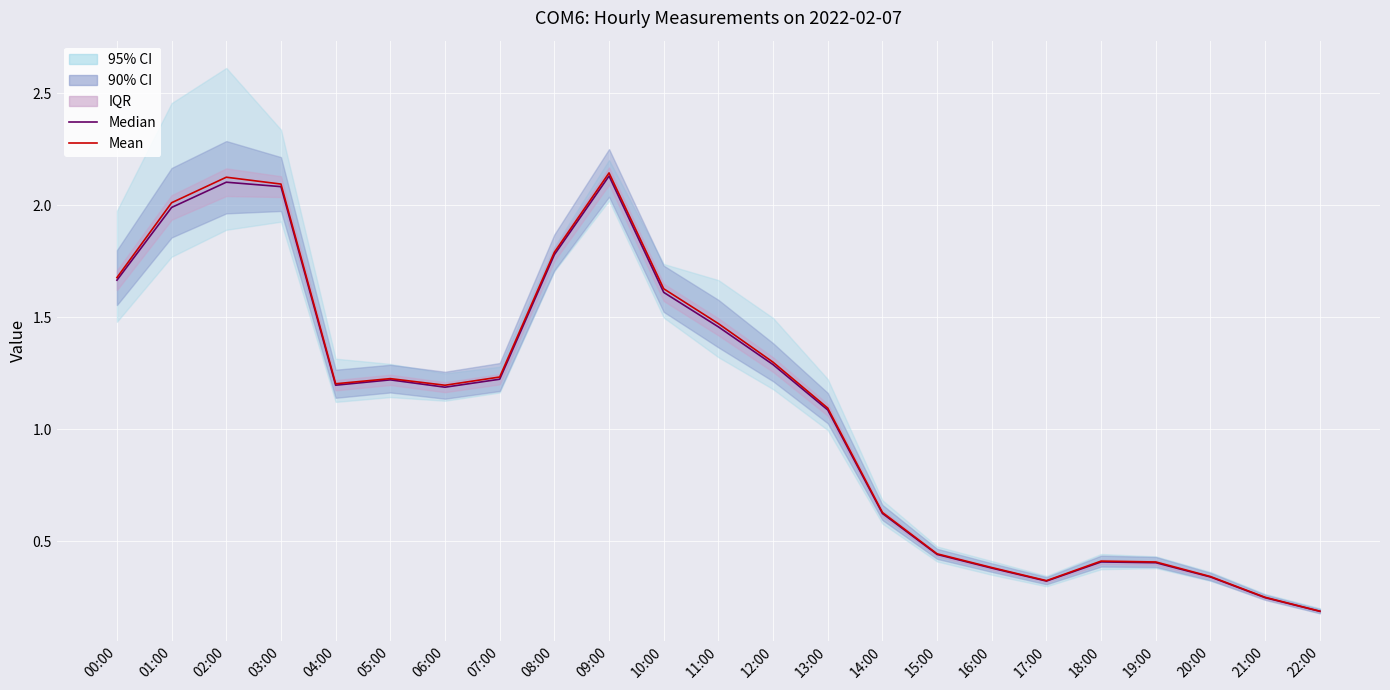

What is the approximate value of Median at 11:00?

1.5